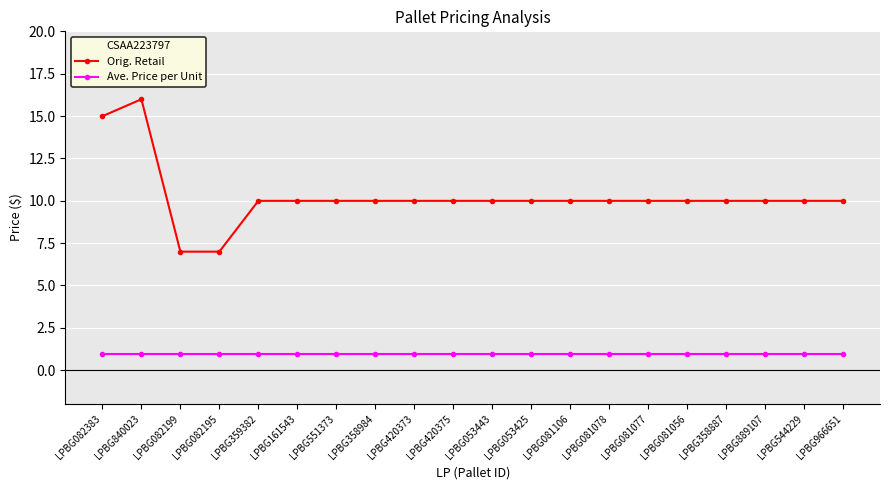

How many categories are shown in the chart?

20